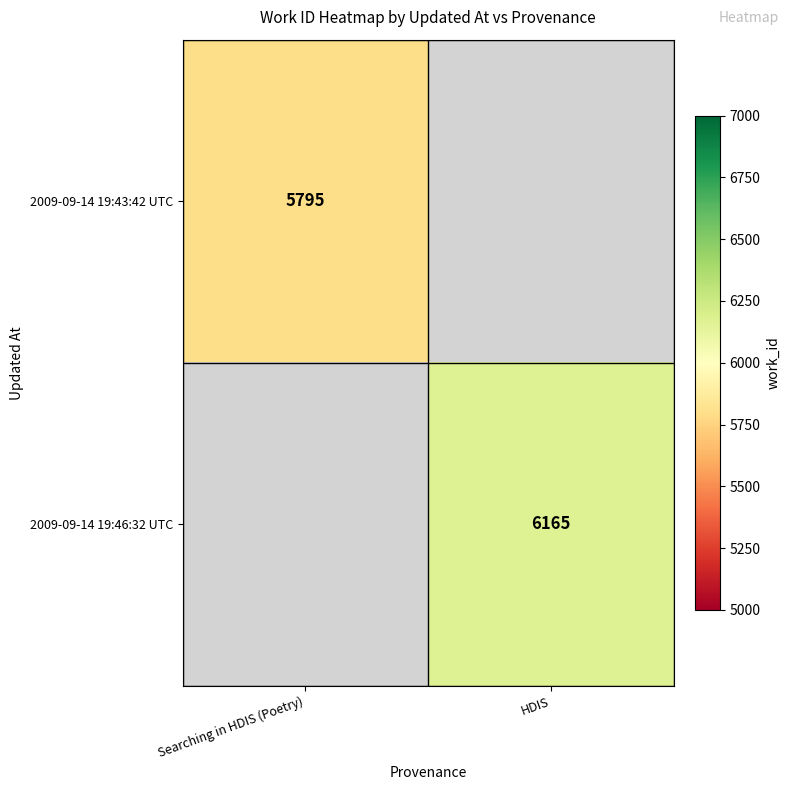

Count the number of data series in this chart.

2